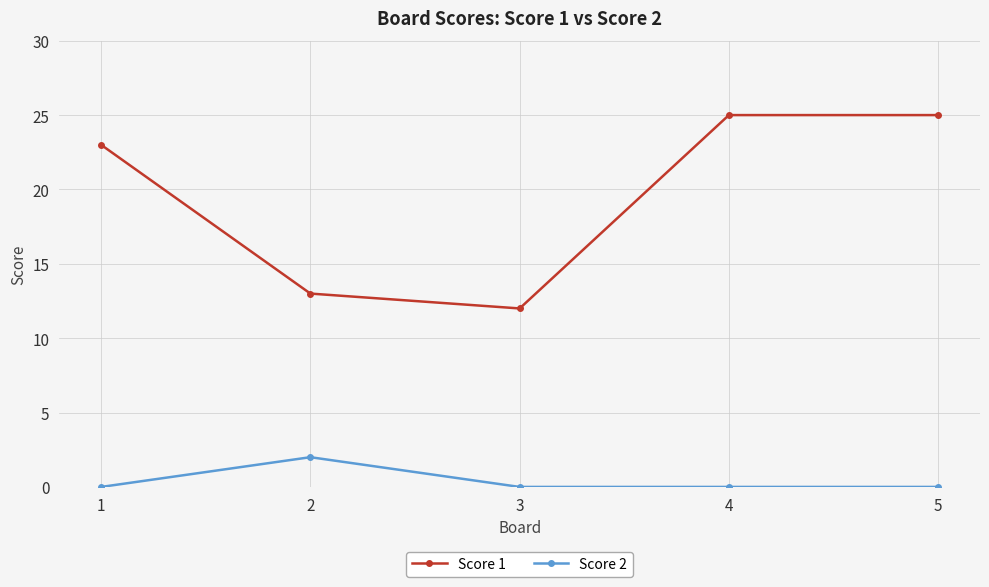

What is the value of the Score 1 point at the 2nd from the left?

13